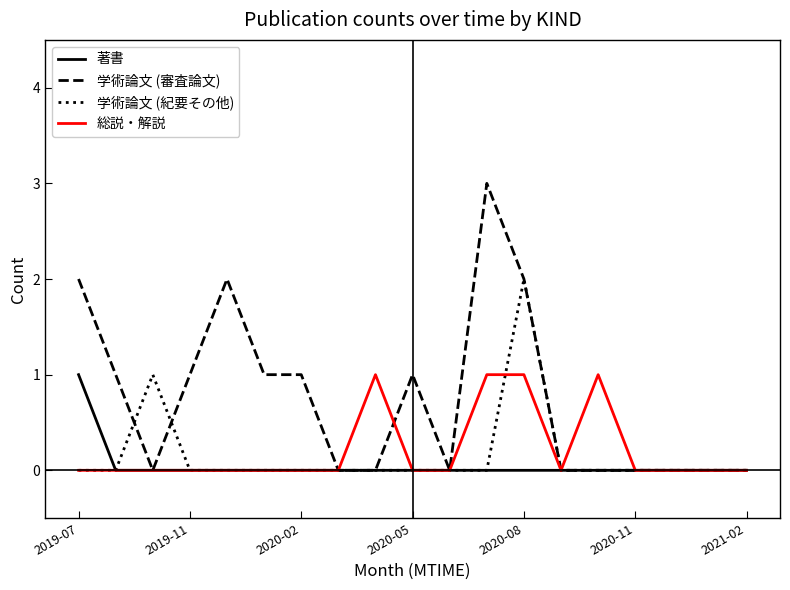

Does the chart have visible grid lines?

No